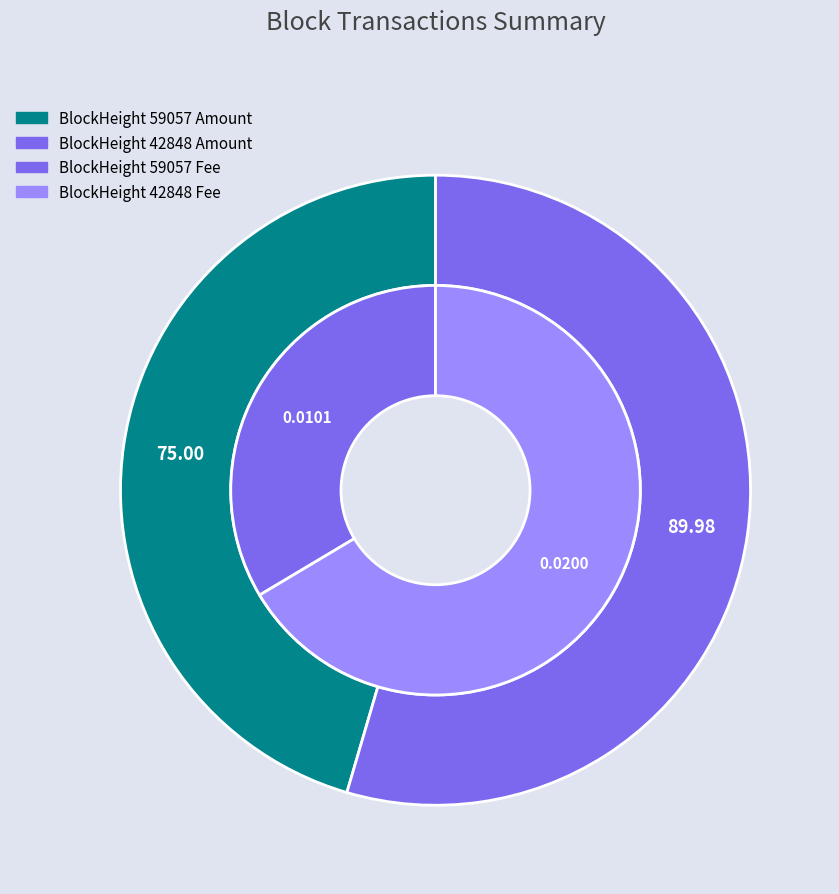

What percentage is NOT represented by 59057?

66.4%